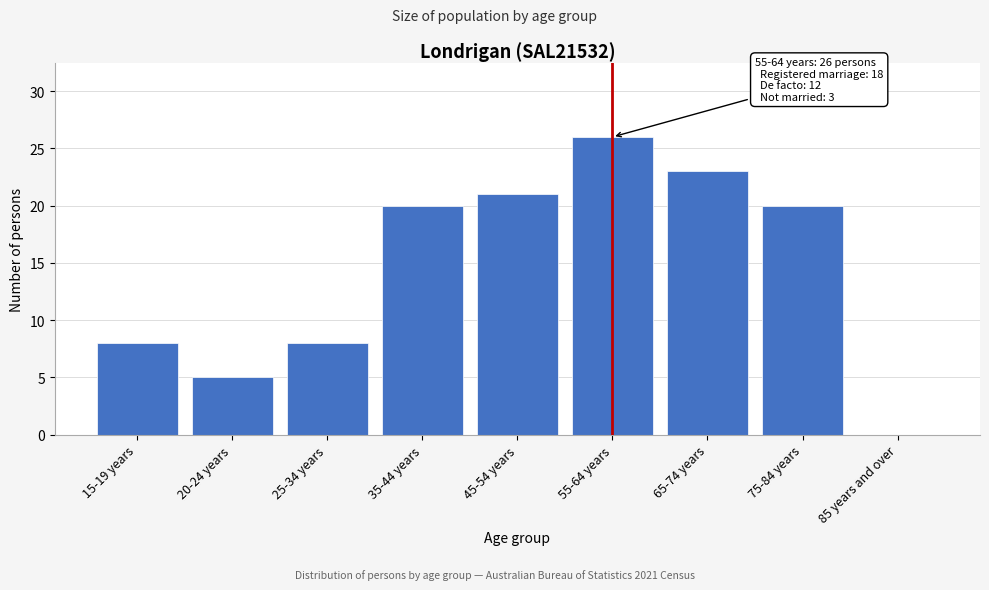

Reading right to left, extract all data points from this chart.

85 years and over=0	75-84 years=20	65-74 years=23	55-64 years=26	45-54 years=21	35-44 years=20	25-34 years=8	20-24 years=5	15-19 years=8